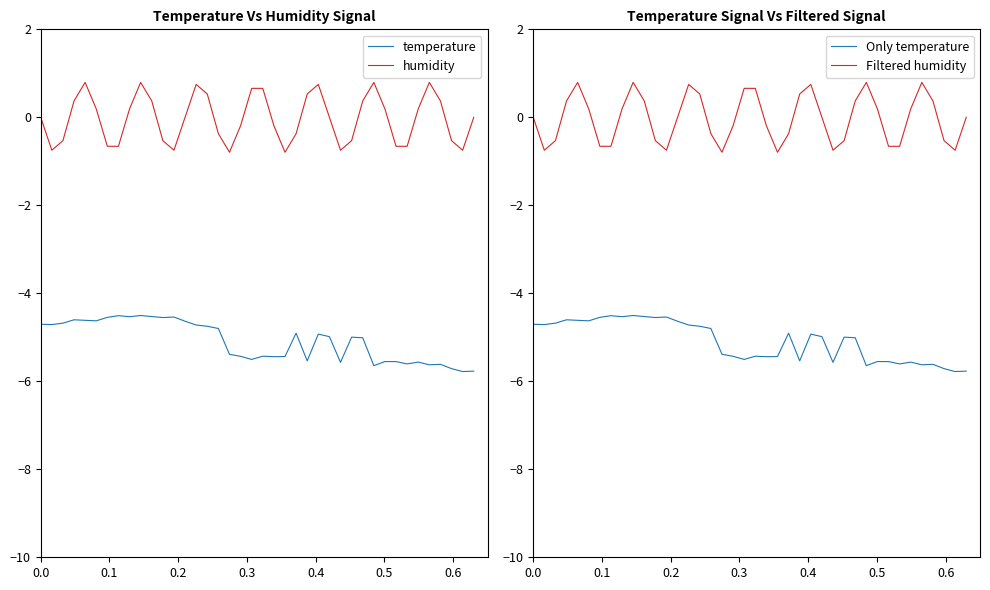

True or false: Filtered humidity and Only temperature cross at least once.

False